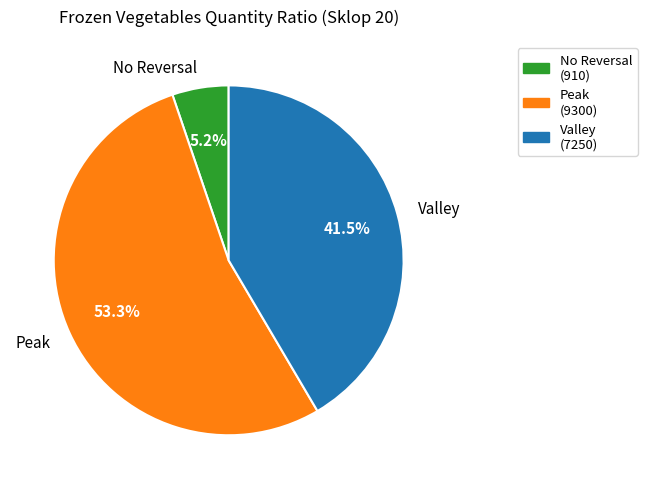

Which has a higher value, No Reversal or Peak?

Peak